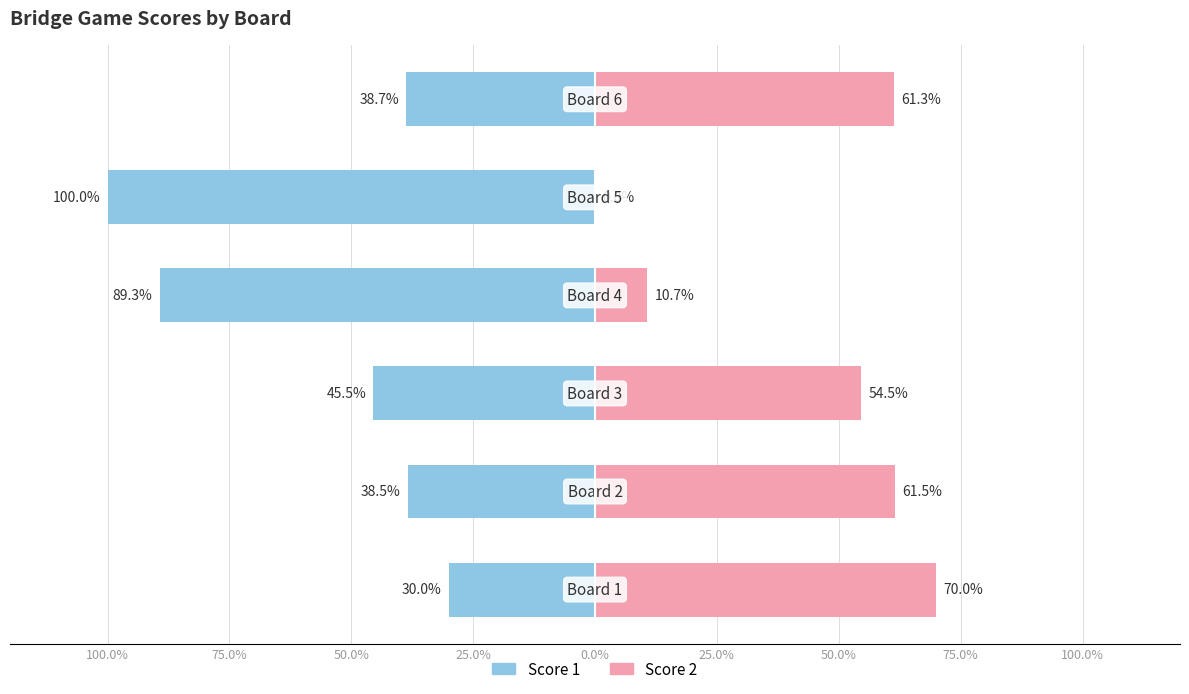

Reading right to left, what are all the values shown in this chart?

Score 1: -38.7	-100.0	-89.3	-45.5	-38.5	-30.0
Score 2: 61.3	0.0	10.7	54.5	61.5	70.0